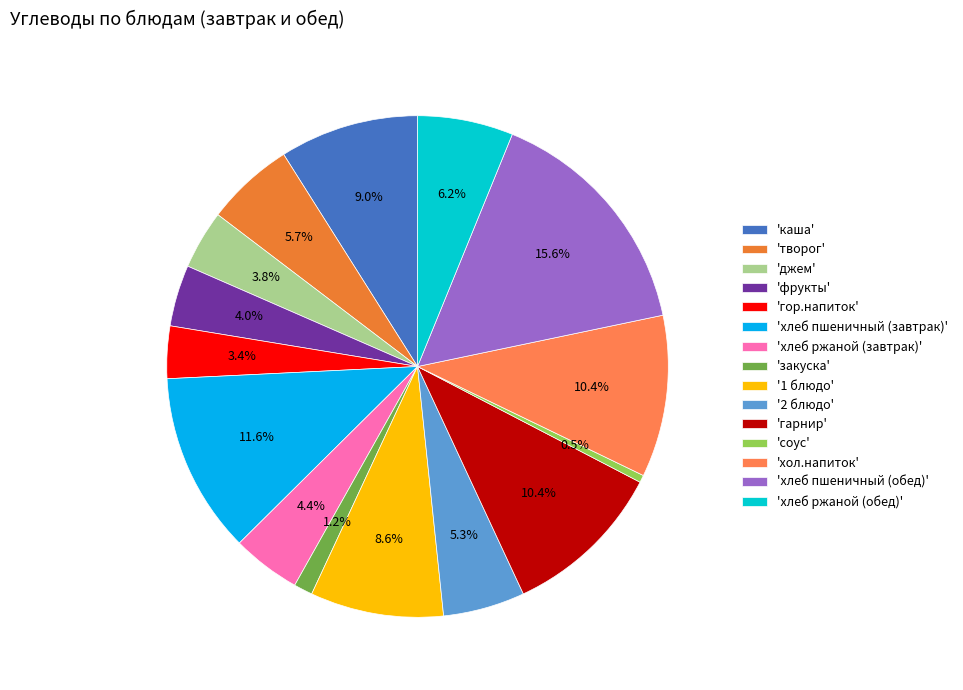

Count the number of slices in the pie.

15